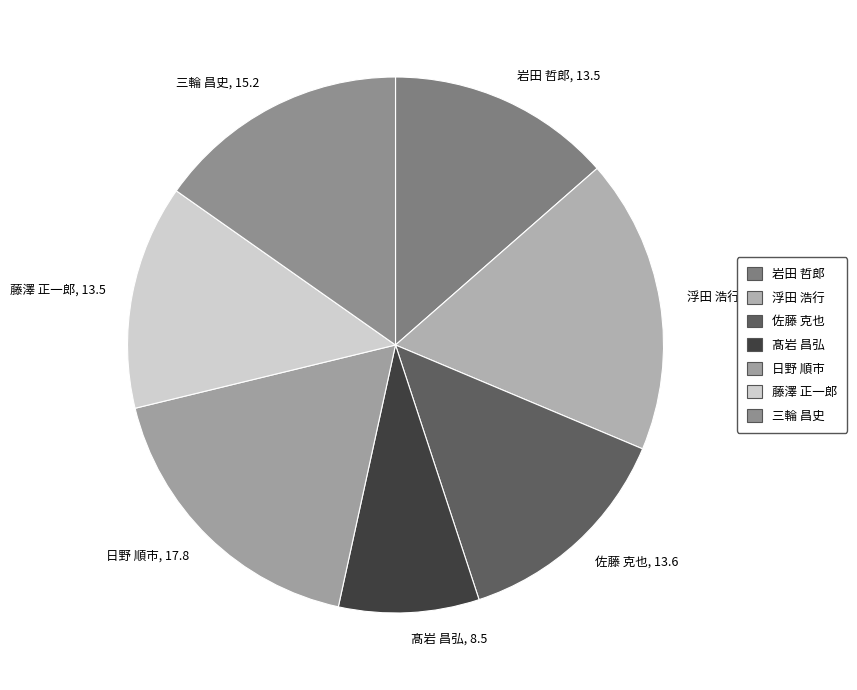

Is 岩田 哲郎 the majority of the pie?

No